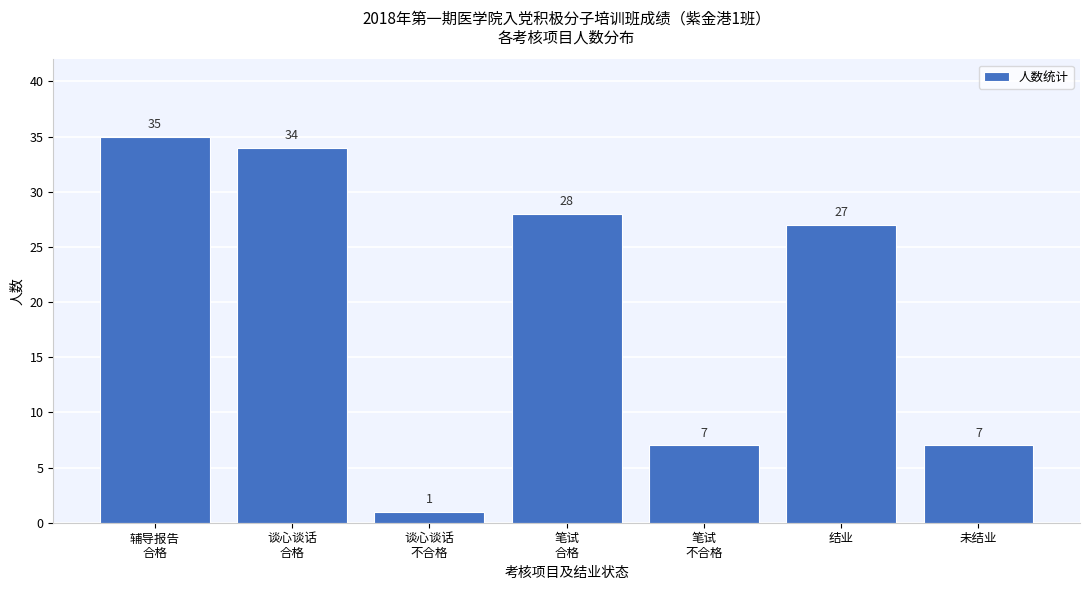

Reading left to right, list all the values displayed in this chart.

35	34	1	28	7	27	7